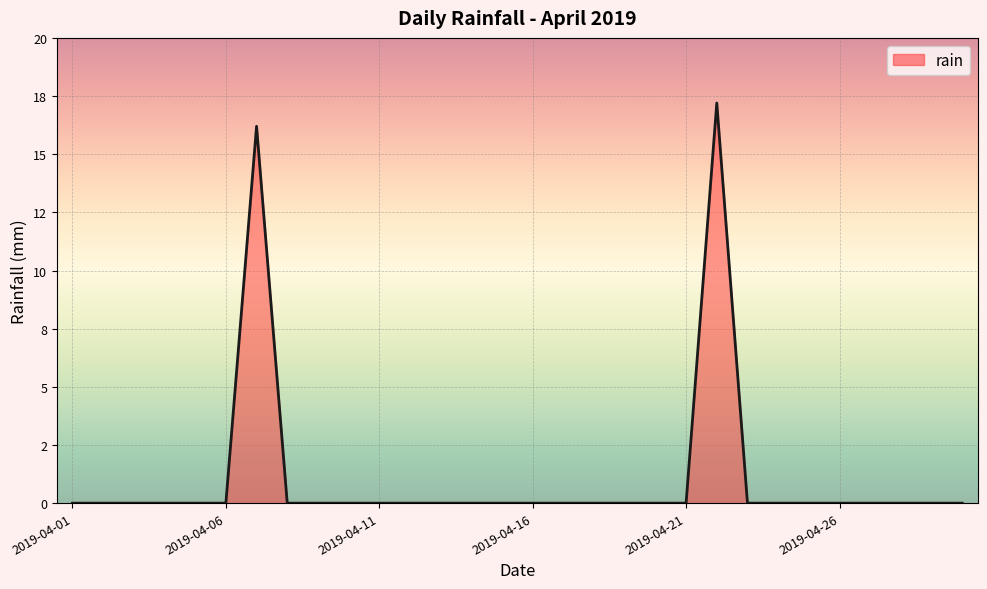

Does the chart have visible grid lines?

Yes